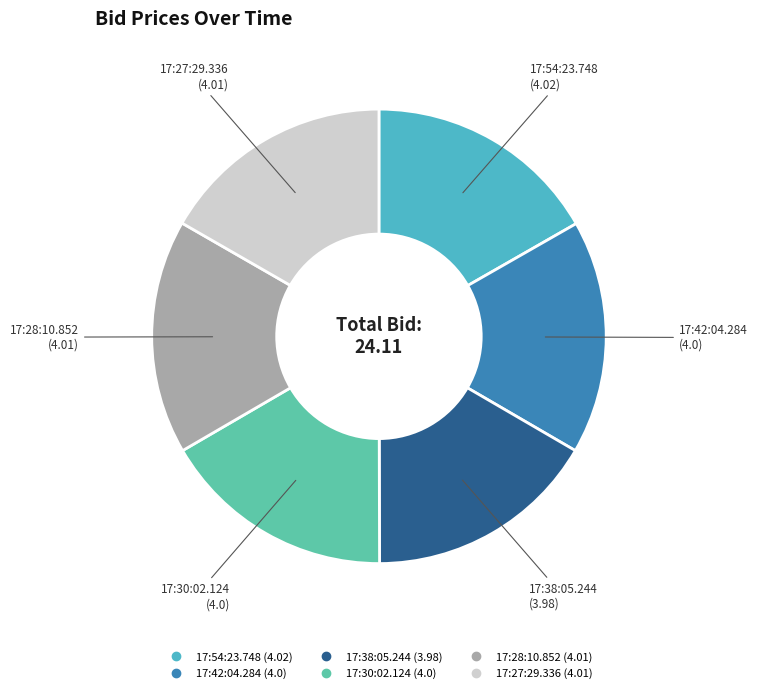

Combined, do 17:54:23.748 and 17:42:04.284 account for over 50%?

No